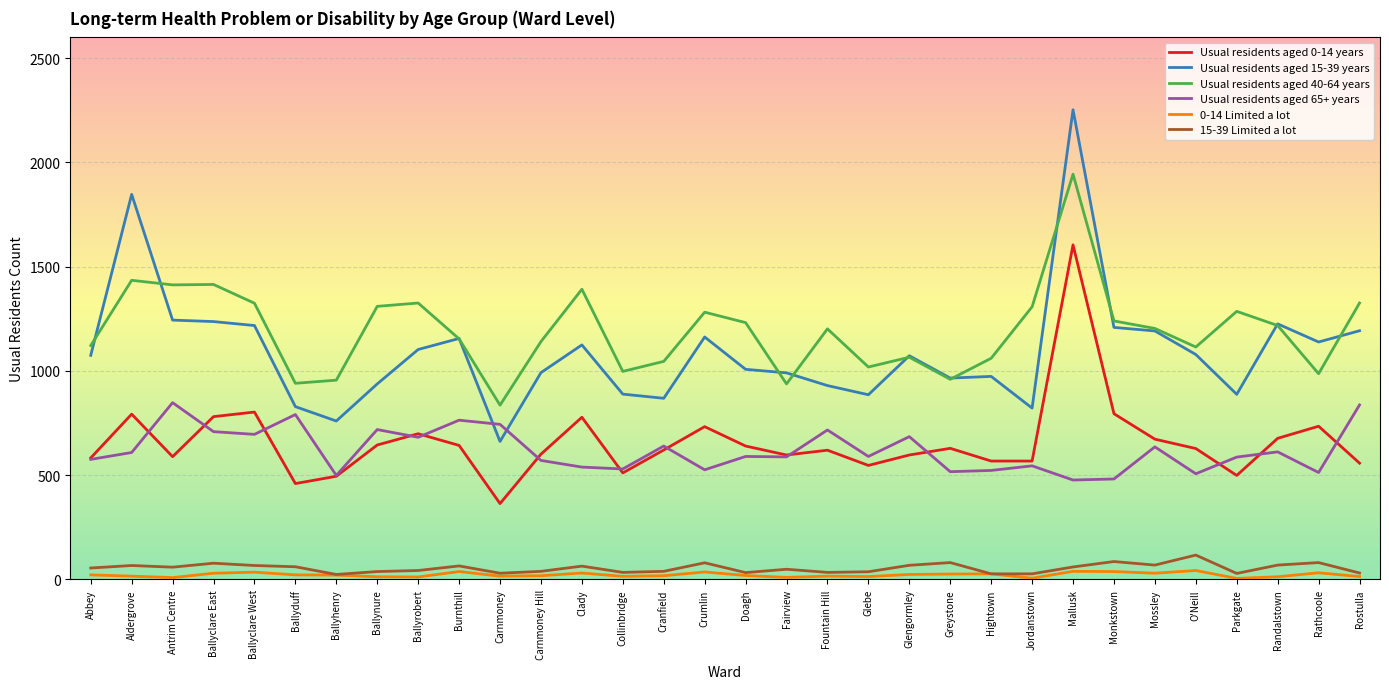

What position from the left is Ballyclare West?

5